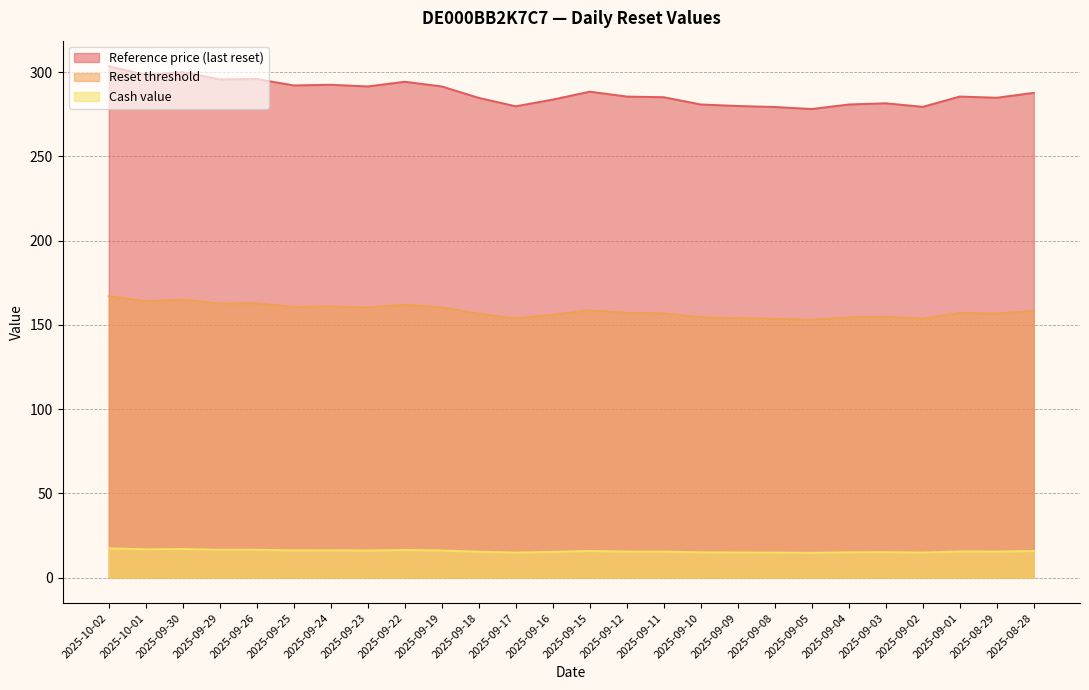

Which series has the largest range (max minus min)?

Reference price (last reset)